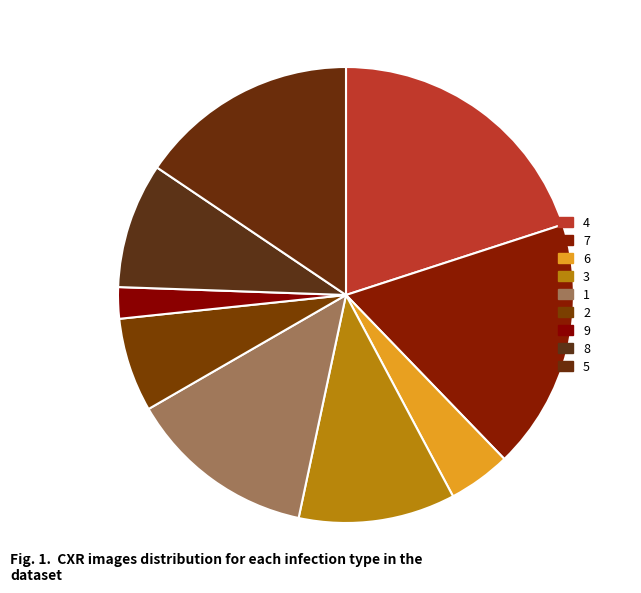

To the nearest percent, what is the average slice percentage?

11%